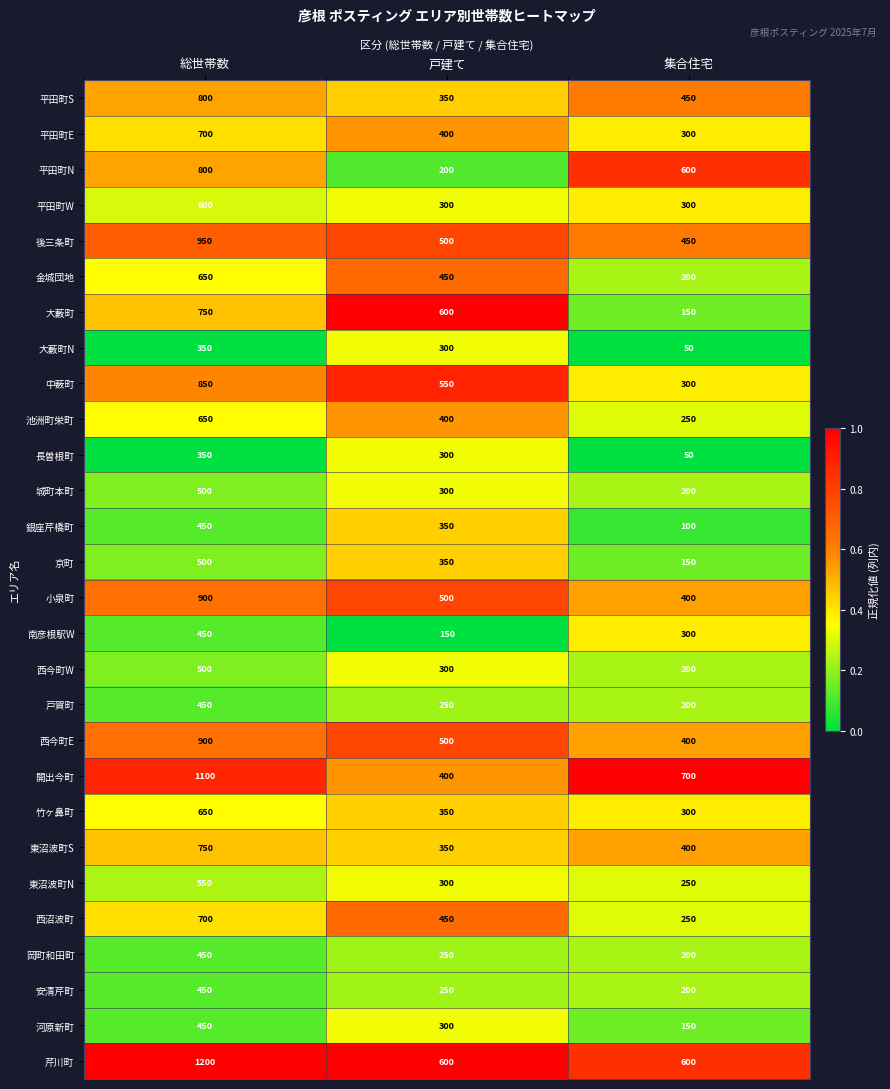

What value does the 竹ヶ鼻町 series have at 集合住宅, to the nearest 5?

300